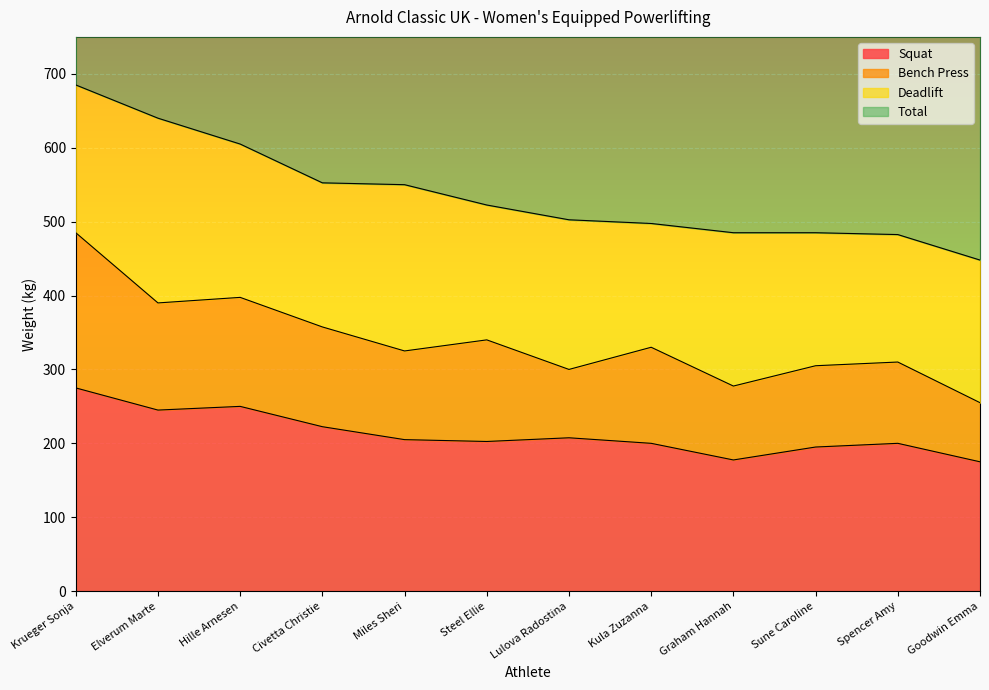

What is the approximate value of Squat at Sune Caroline?

195.0